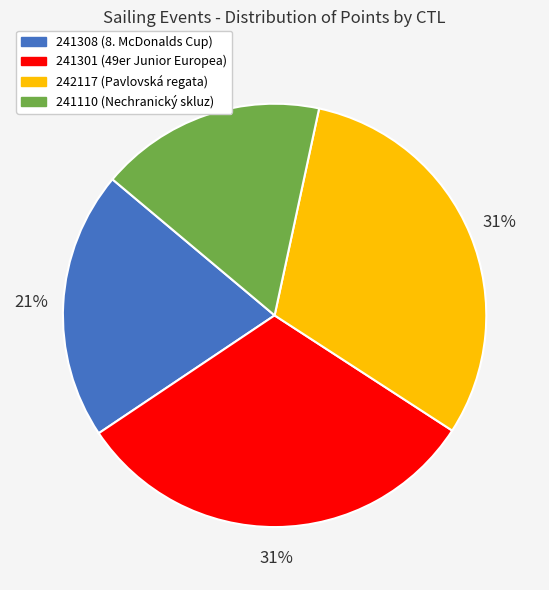

Count the number of slices in the pie.

4